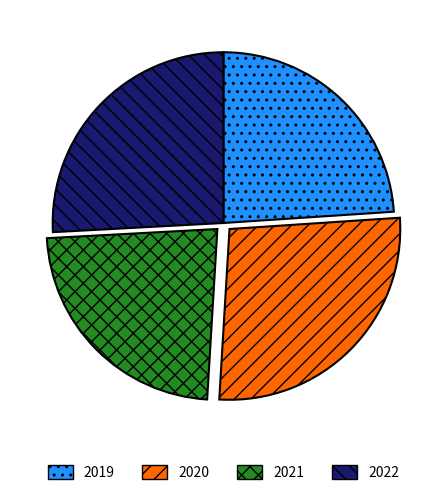

Which has a higher value, 2019 or 2022?

2022